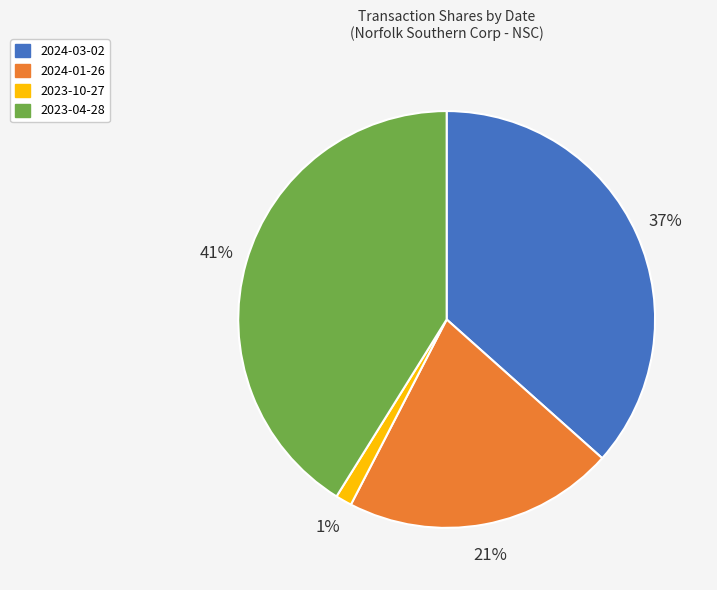

How many segments does this pie chart have?

4